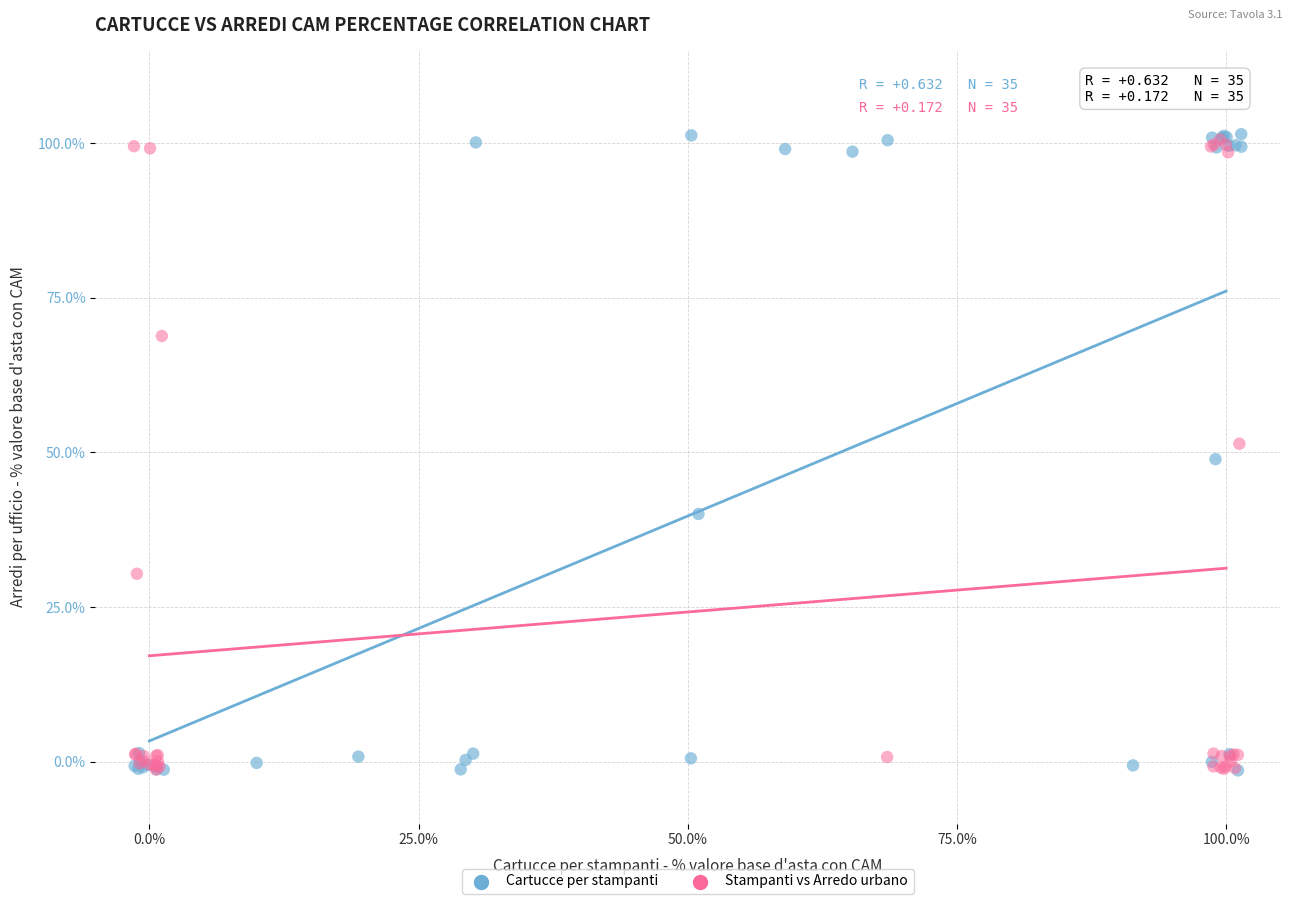

Which series has the largest Y range (max minus min)?

Cartucce per stampanti